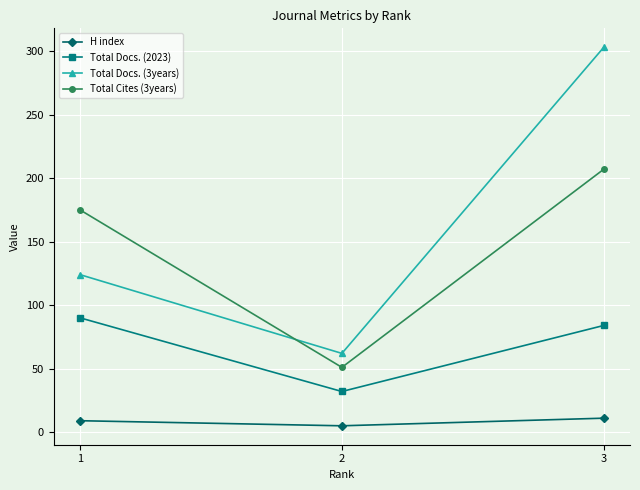

At 2, list the series in order from smallest to largest.

H index, Total Docs. (2023), Total Cites (3years), Total Docs. (3years)